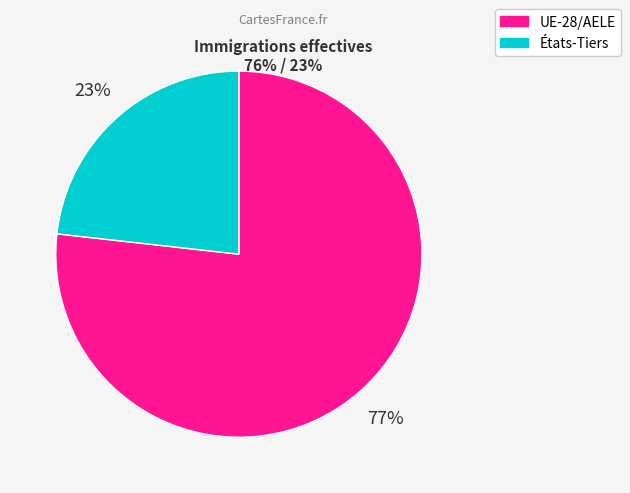

What percentage is the UE-28/AELE slice, to the nearest percent?

77%